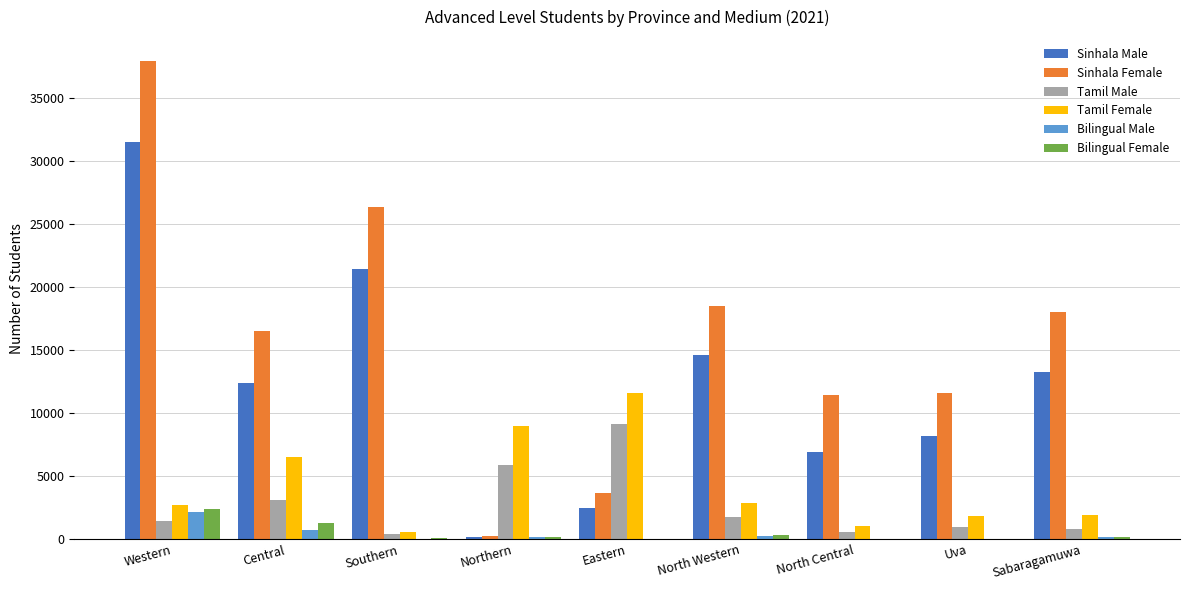

What are all the series names shown in the legend?

Sinhala Male, Sinhala Female, Tamil Male, Tamil Female, Bilingual Male, Bilingual Female